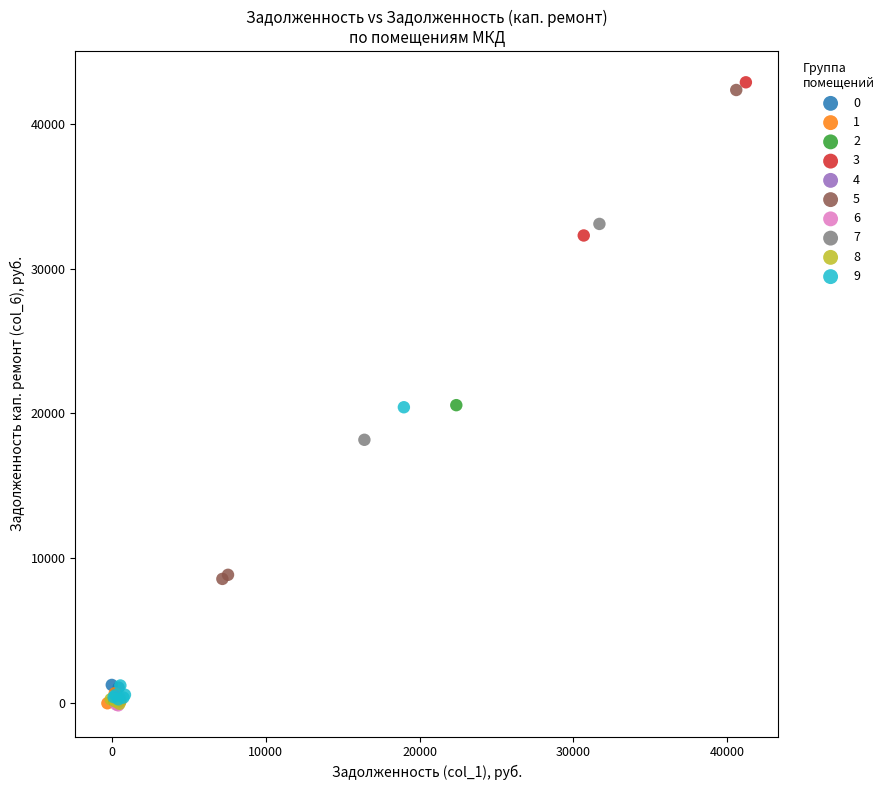

Which series has the largest Y range (max minus min)?

3